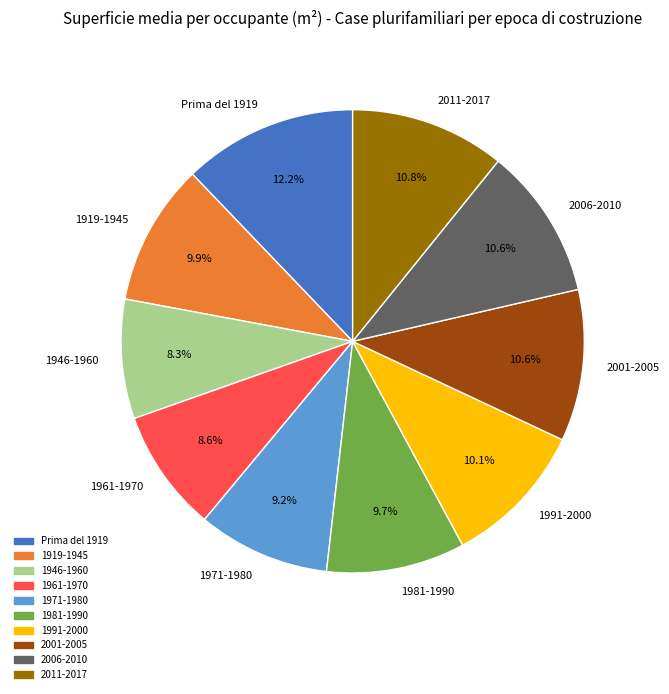

Count the number of slices in the pie.

10